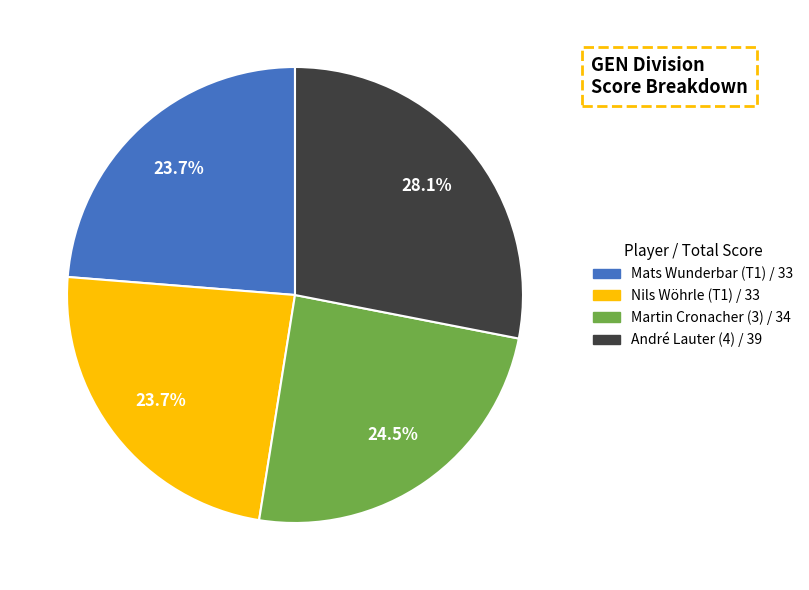

How many slices are in this pie chart?

4